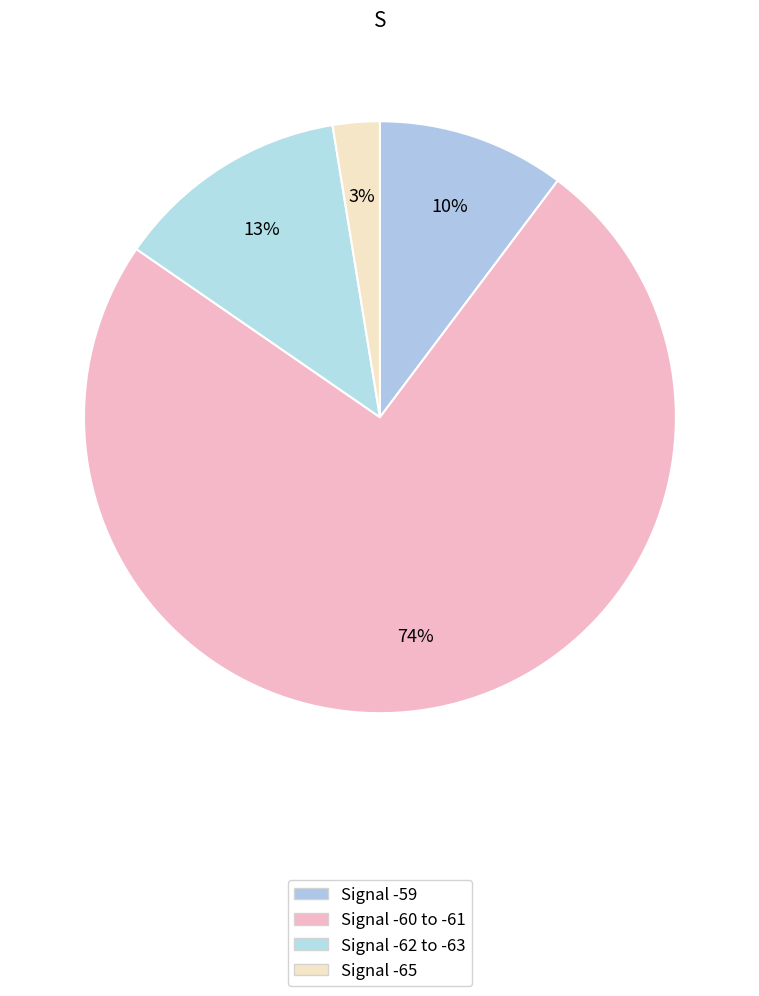

Count the number of slices in the pie.

4